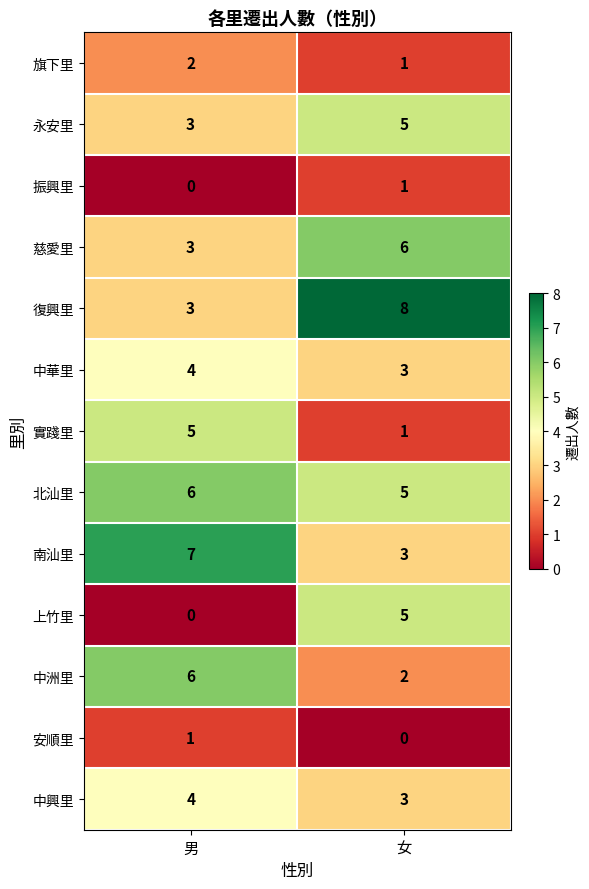

What is the total value across all series at 男?

44